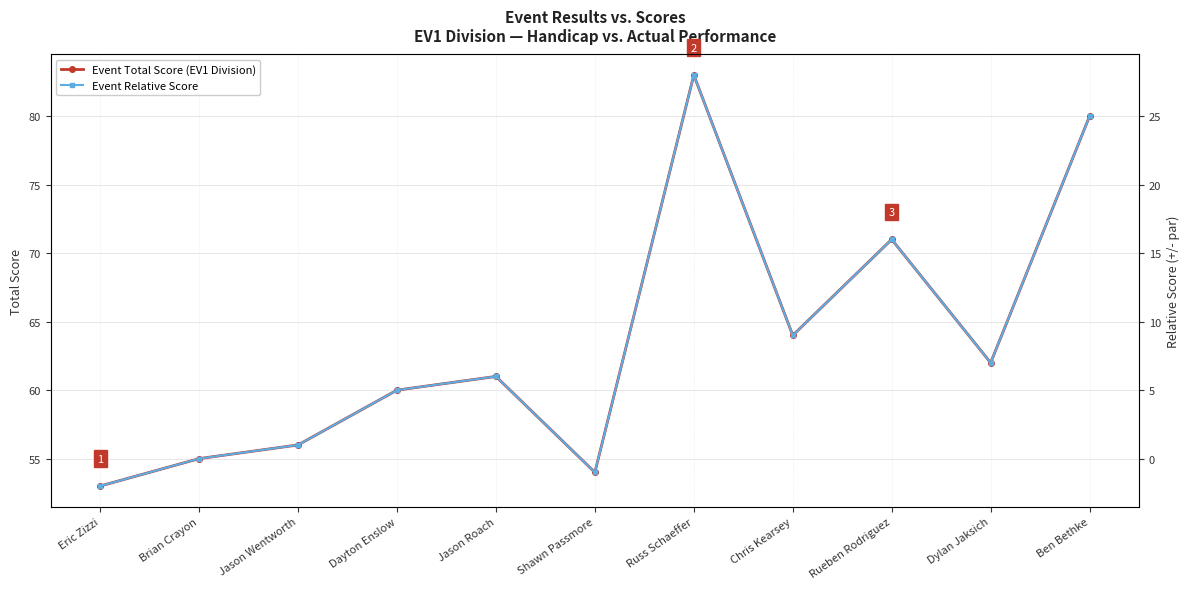

Which series has the widest spread of values?

Event Total Score (EV1 Division)